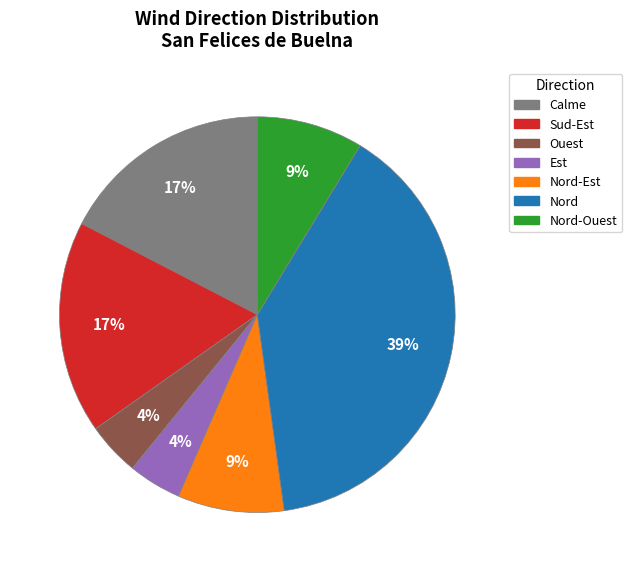

Is there a majority slice in this chart?

No